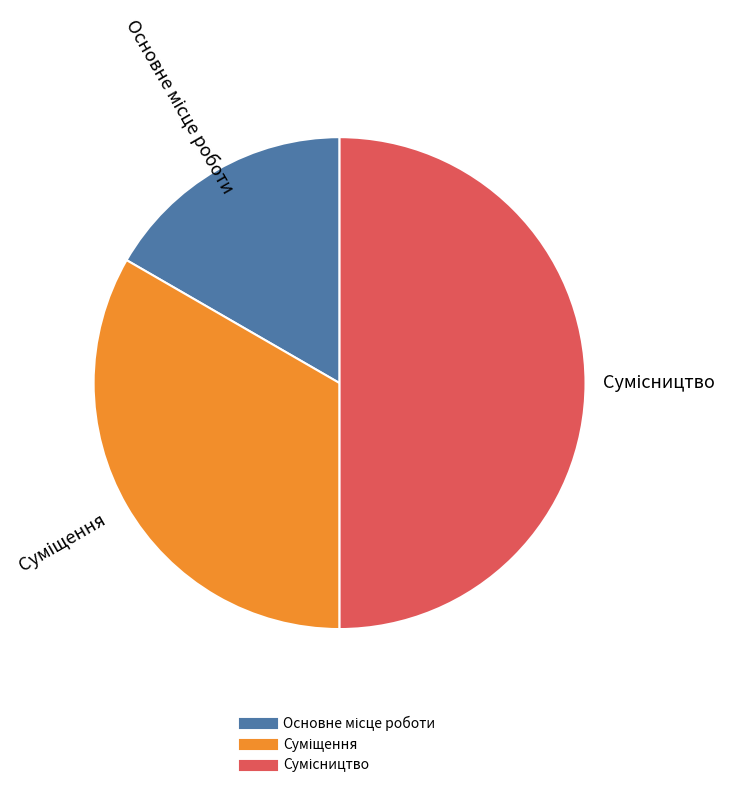

To the nearest percent, what is the difference between the largest and smallest slice percentages?

33%